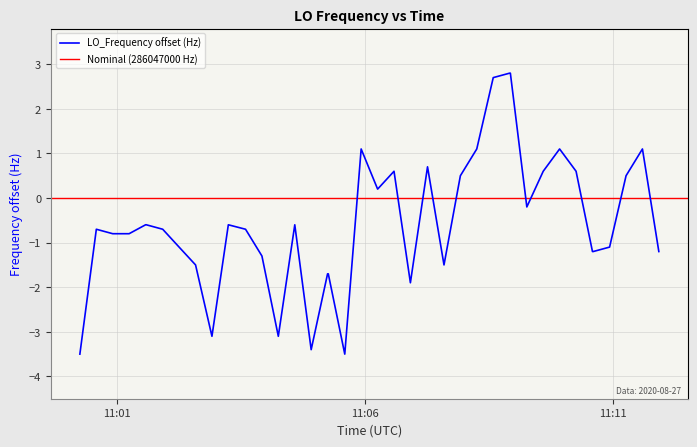

What is the greatest value displayed?

2.8